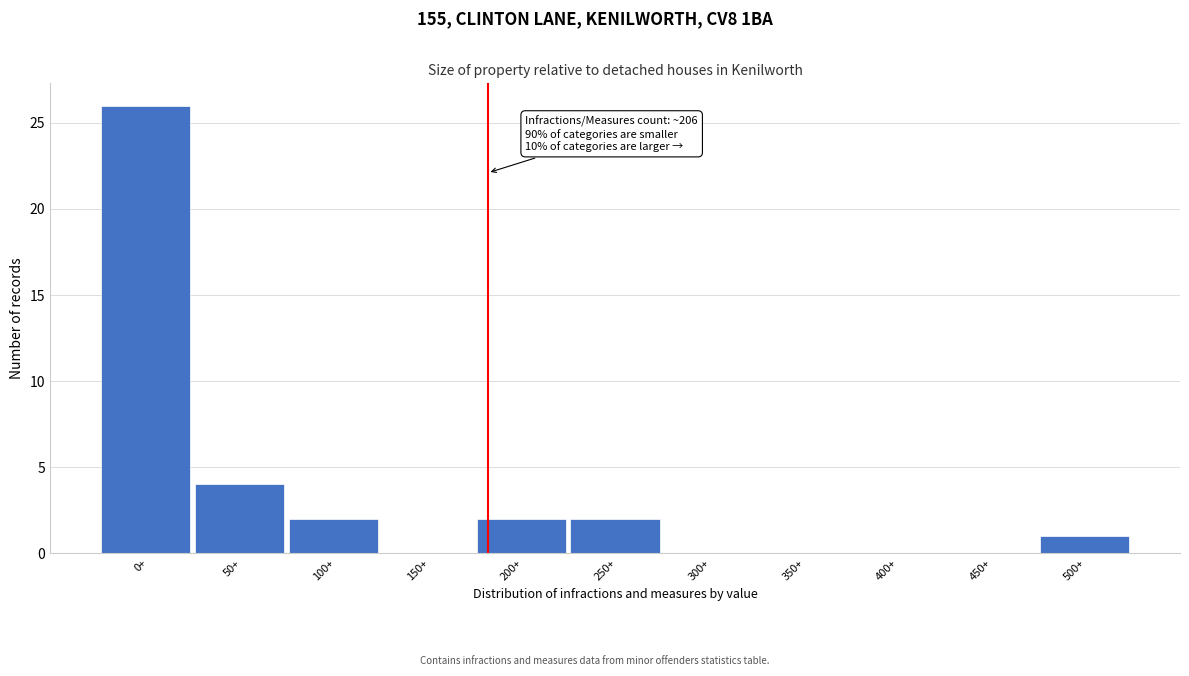

Reading left to right, what are all the values shown in this chart?

0+=26	50+=4	100+=2	150+=0	200+=2	250+=2	300+=0	350+=0	400+=0	450+=0	500+=1